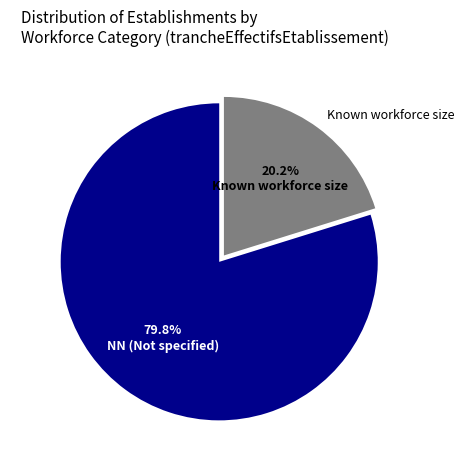

Which category has the smallest portion of the pie?

Known workforce size